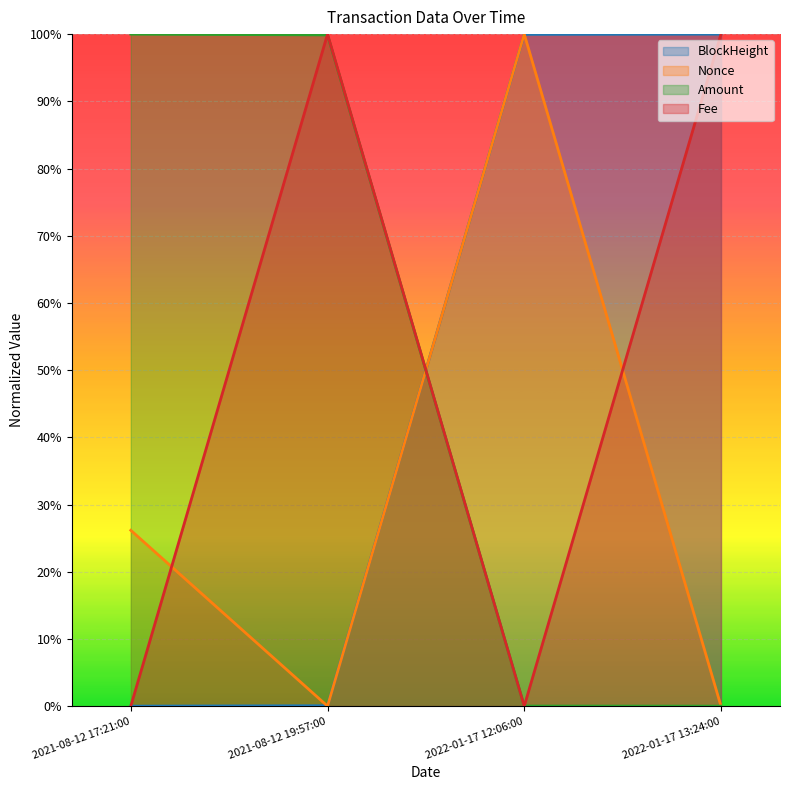

Reading left to right, extract all data points from this chart.

BlockHeight: 0.0	0.0	1.0	1.0
Nonce: 0.3	0.0	1.0	0.0
Amount: 1.0	1.0	0.0	0.0
Fee: 0.0	1.0	0.0	1.0